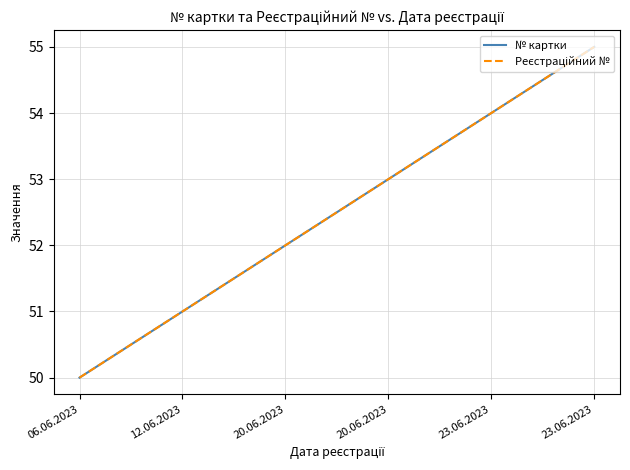

Does the chart have visible grid lines?

Yes